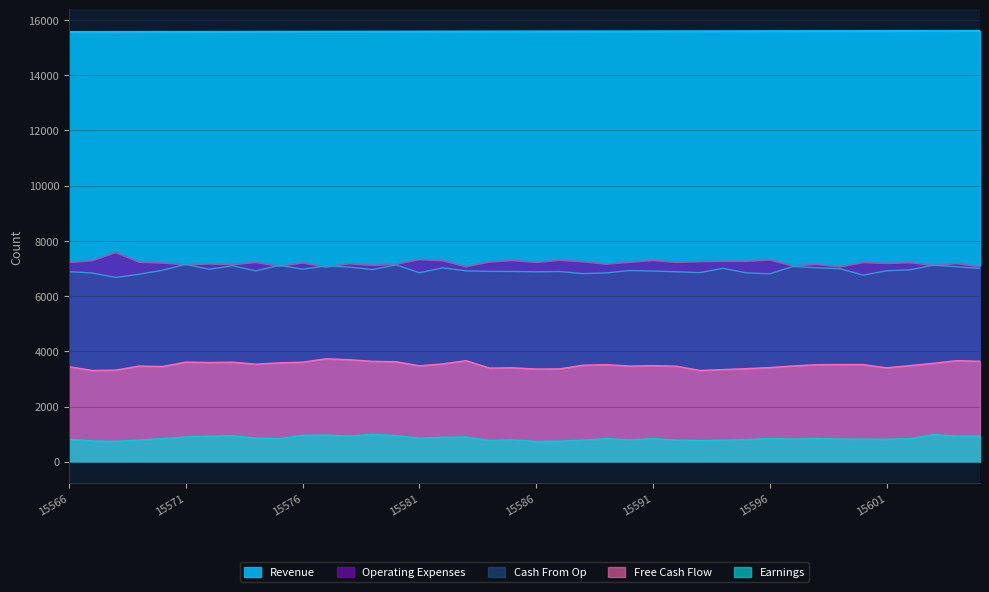

Which has a higher value, 15596 or 15590?

15596